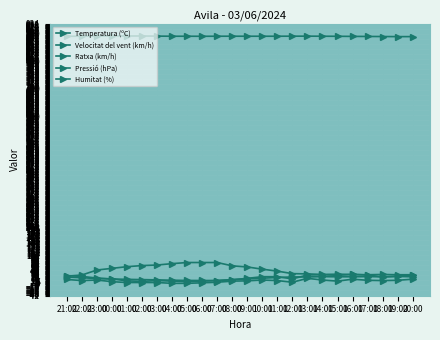

Is this an area chart (filled region under the line)?

No